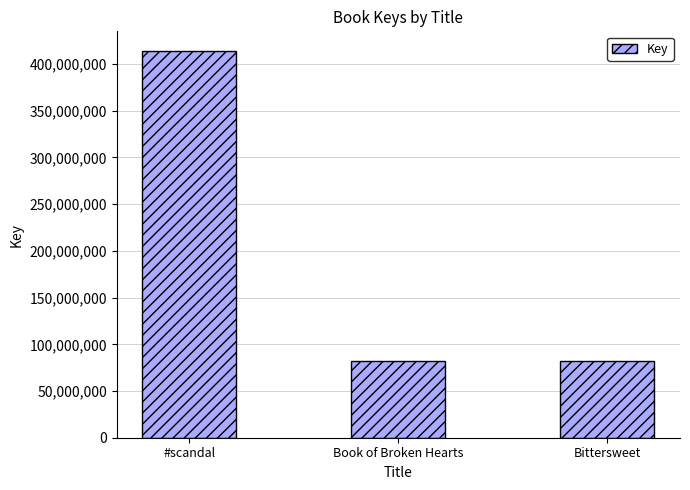

What is the sum of the values at Book of Broken Hearts and Bittersweet?

163572529